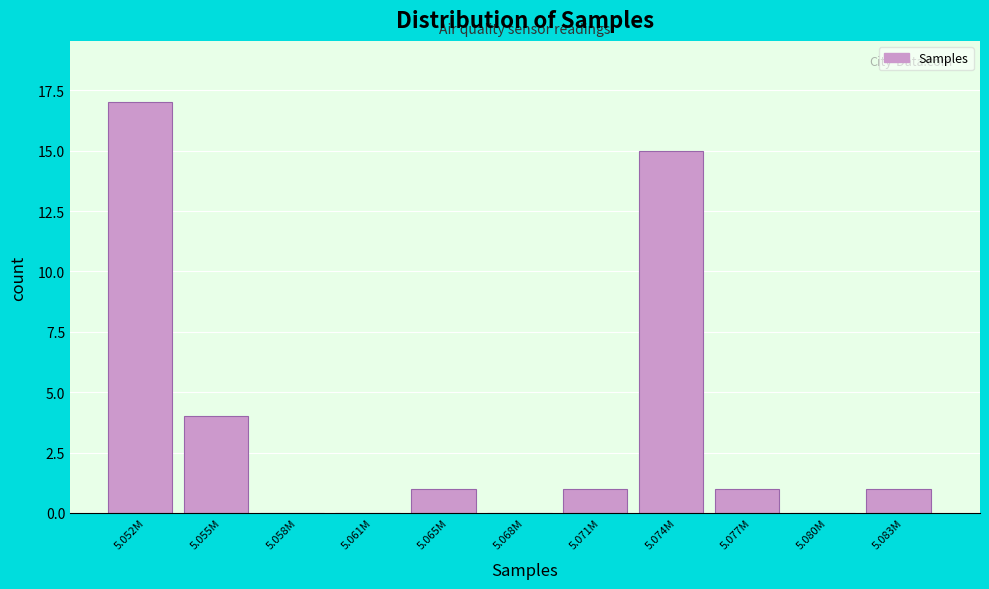

Reading left to right, transcribe all the data shown in this chart.

5.052M=17	5.055M=4	5.058M=0	5.061M=0	5.065M=1	5.068M=0	5.071M=1	5.074M=15	5.077M=1	5.080M=0	5.083M=1